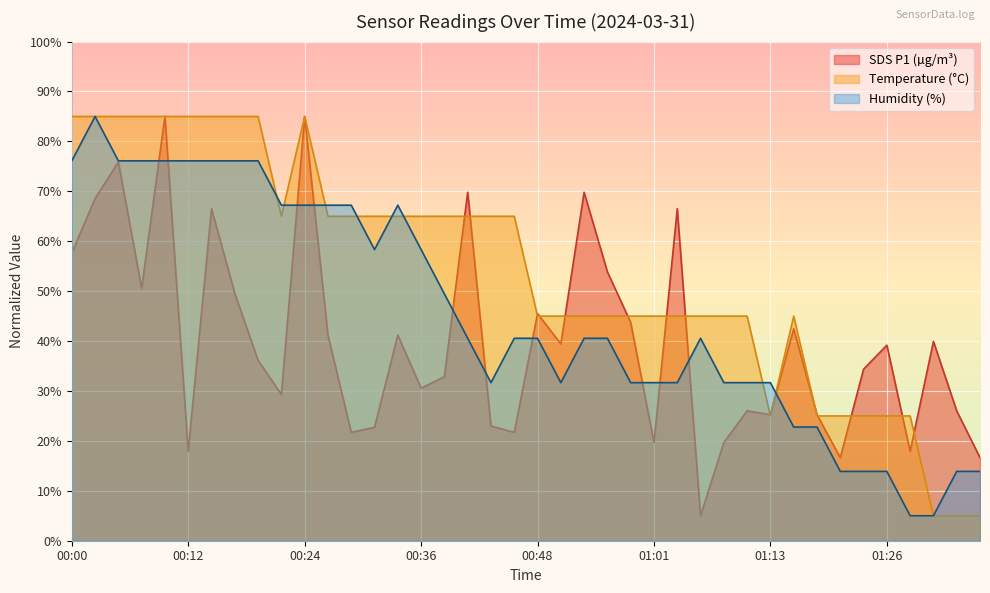

Which series has the largest total across all categories?

Temperature (°C)